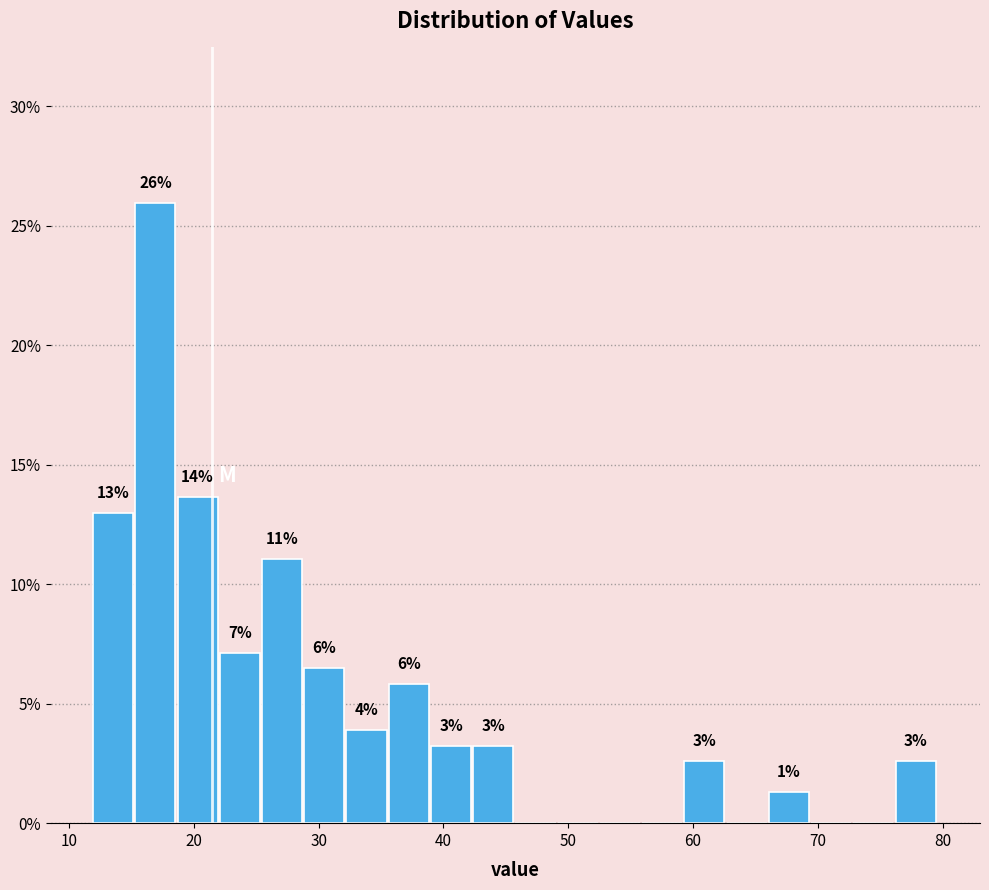

Around what value on the x-axis is the tallest bar? Give the approximate position of its centre, as read against the axis.

17